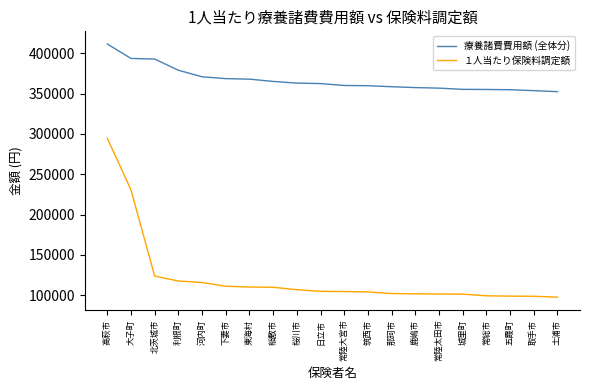

Which category has the highest value in the 療養諸費費用額 (全体分) series?

高萩市